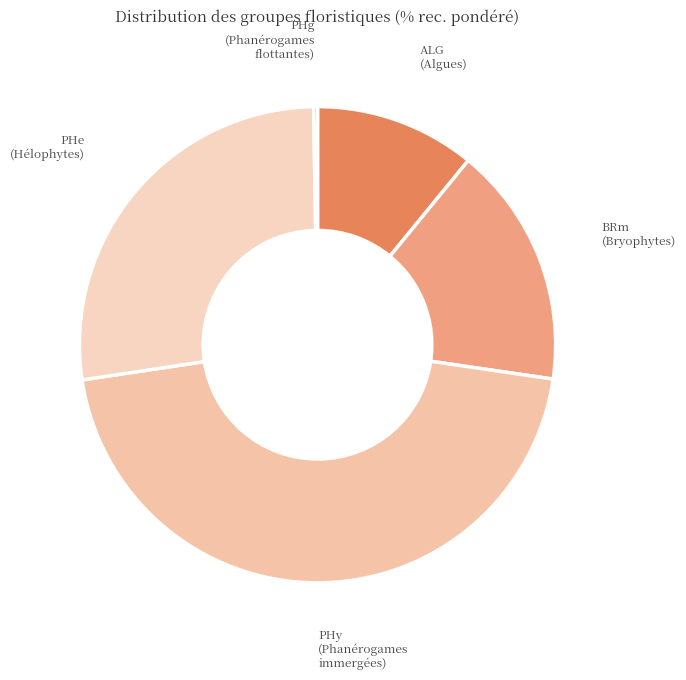

Is BRm (Bryophytes) the majority of the pie?

No